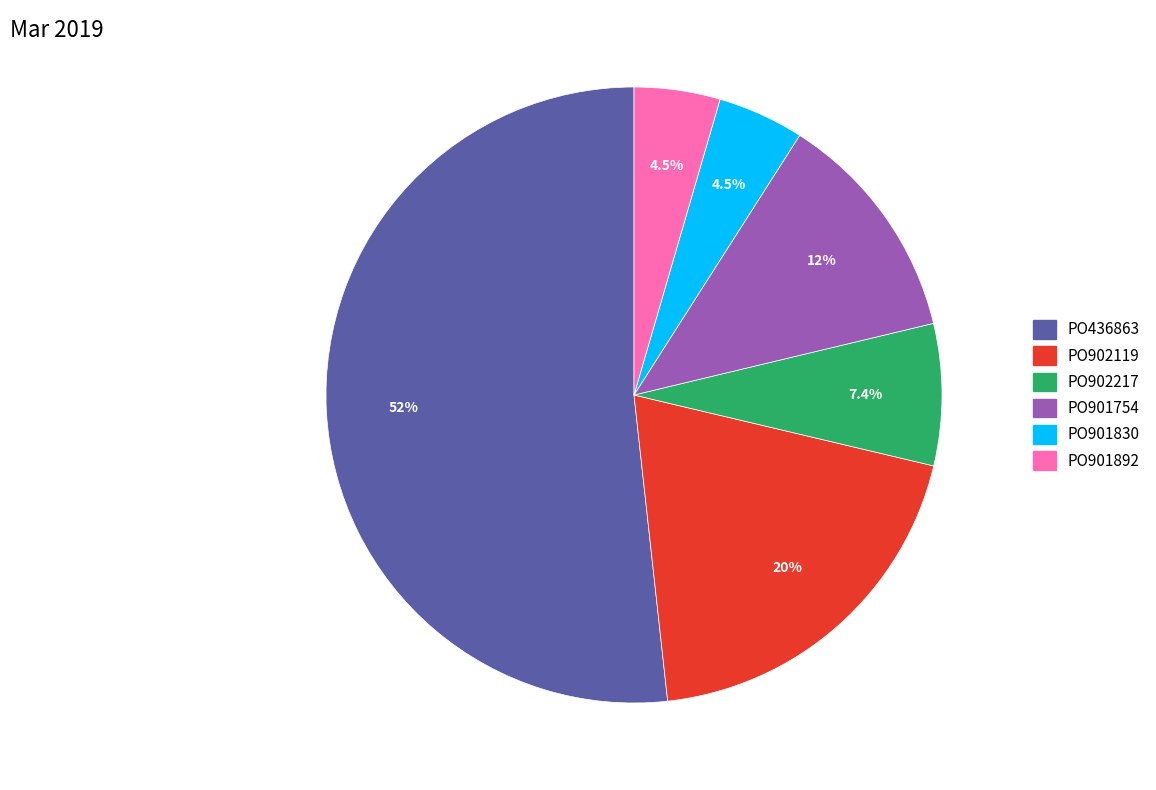

The PO436863 slice represents 52% of the pie. True or false?

True